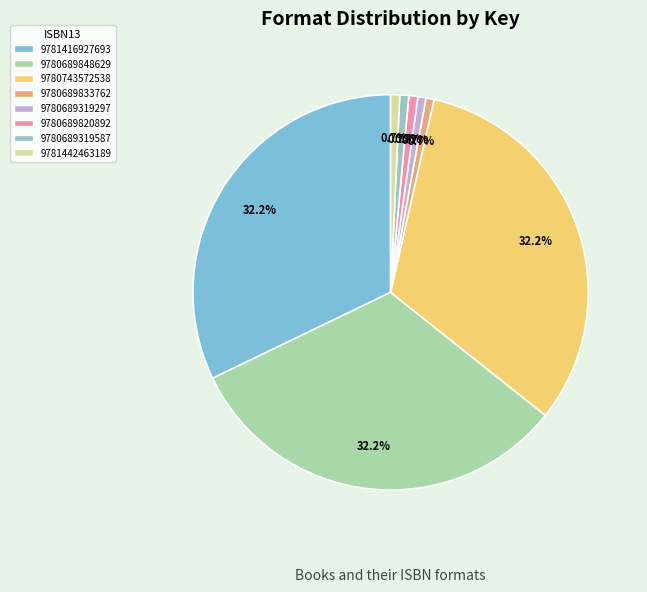

To the nearest percent, what is the difference between the 9780689319297 and 9780743572538 slice percentages?

31%